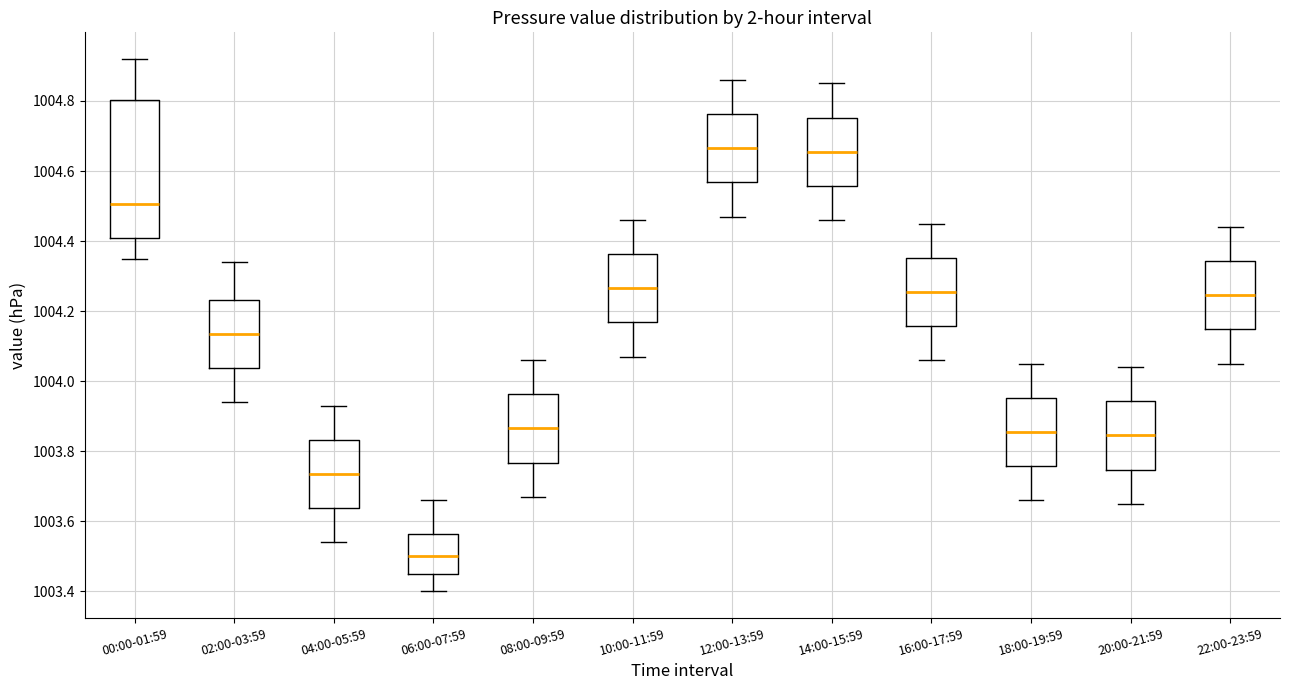

Where does the lower whisker of the box for 14:00-15:59 end on the y-axis? The values are not printed on the chart, so give them approximately, as read against the axis.

1004.46